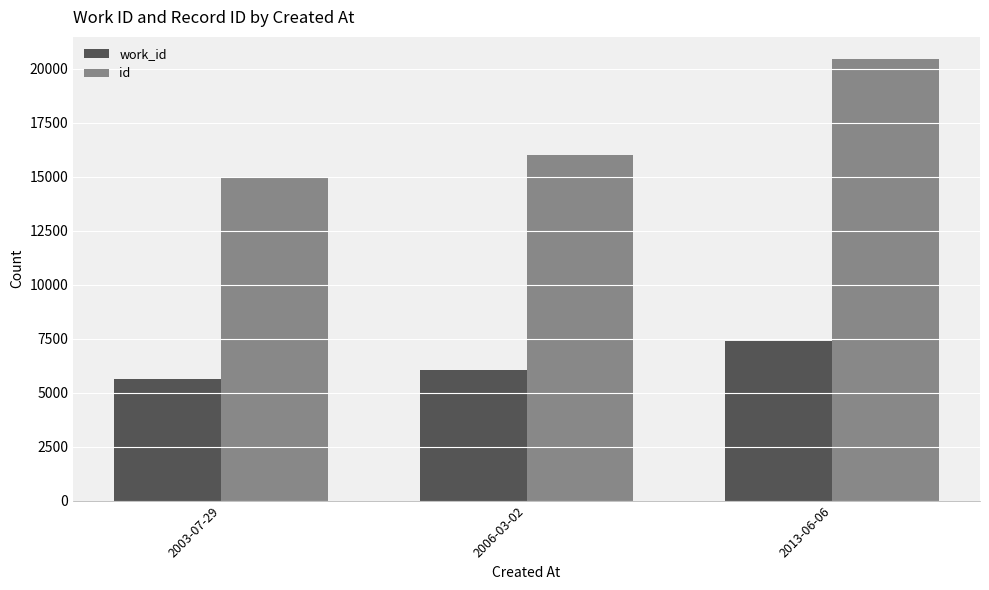

What is the label of the 1st bar from the left?

2003-07-29